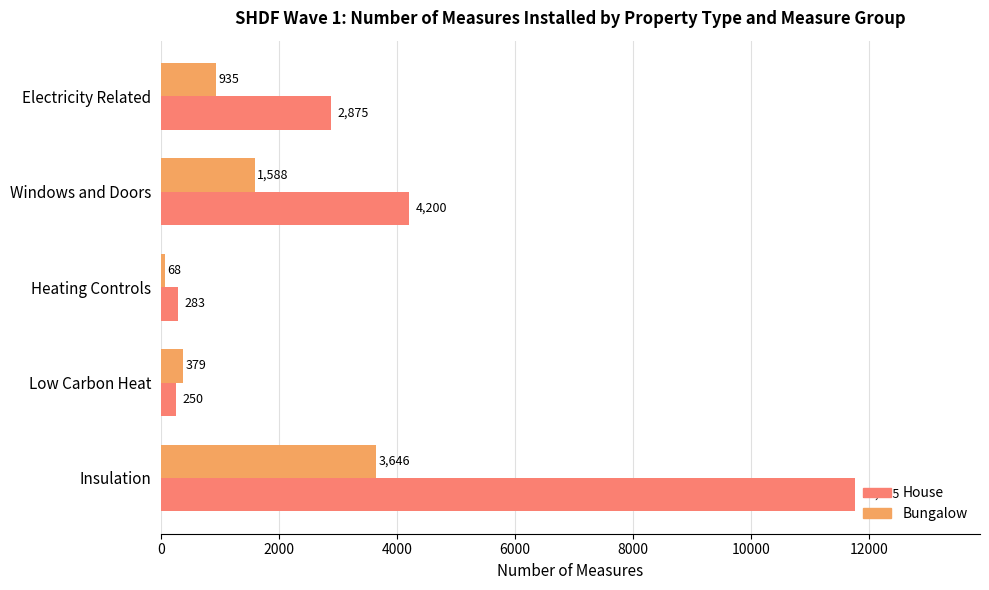

Rank the series by their maximum value, from highest to lowest.

House, Bungalow